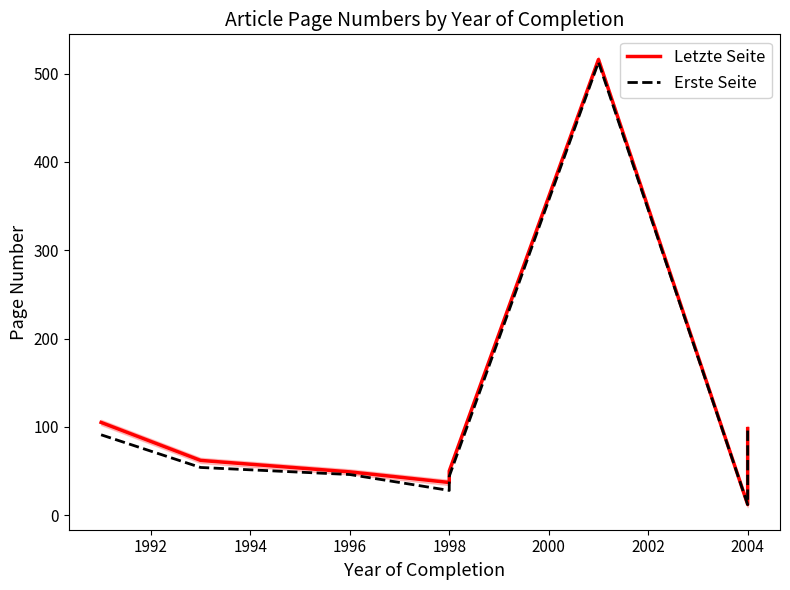

Which series has the widest spread of values?

Letzte Seite